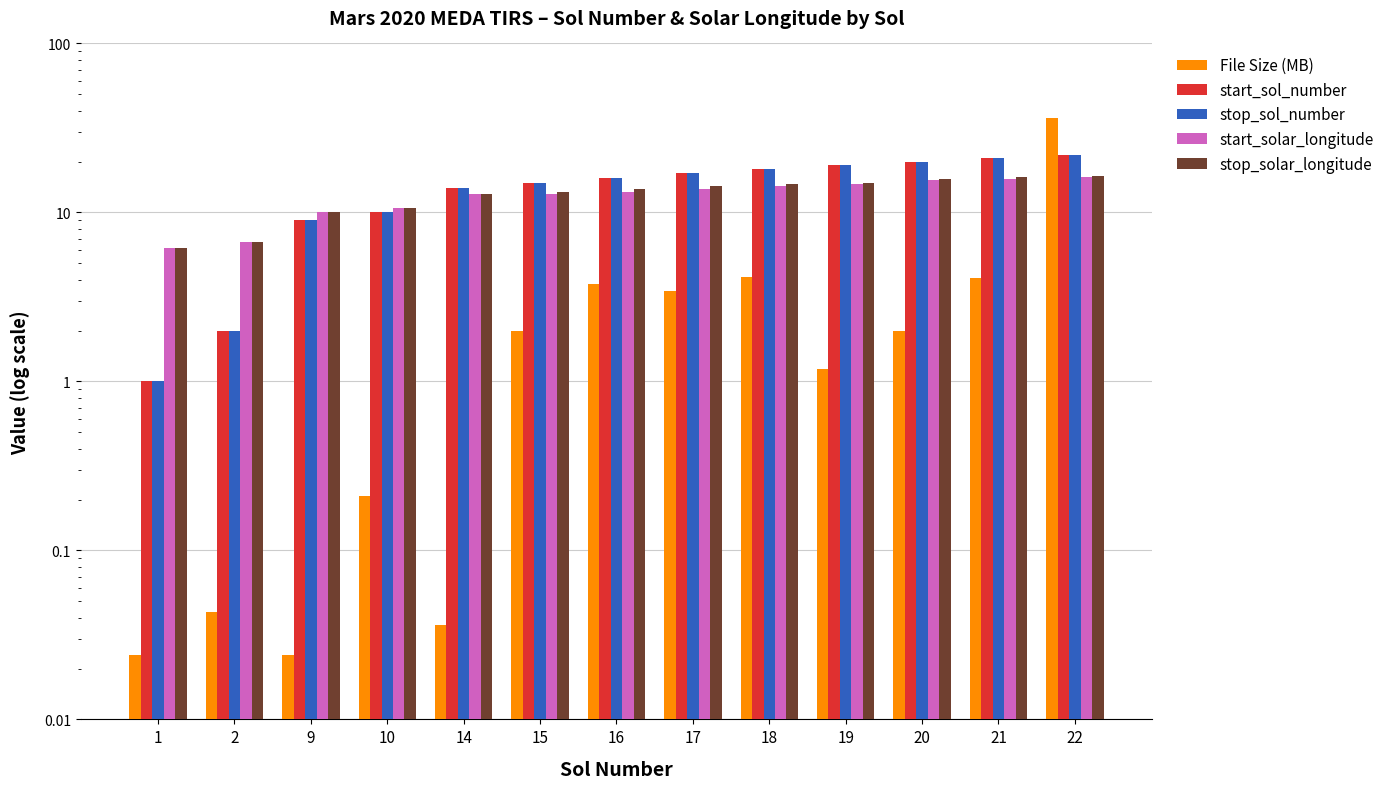

The value of File Size (MB) at 20 is 2.0. True or false?

True